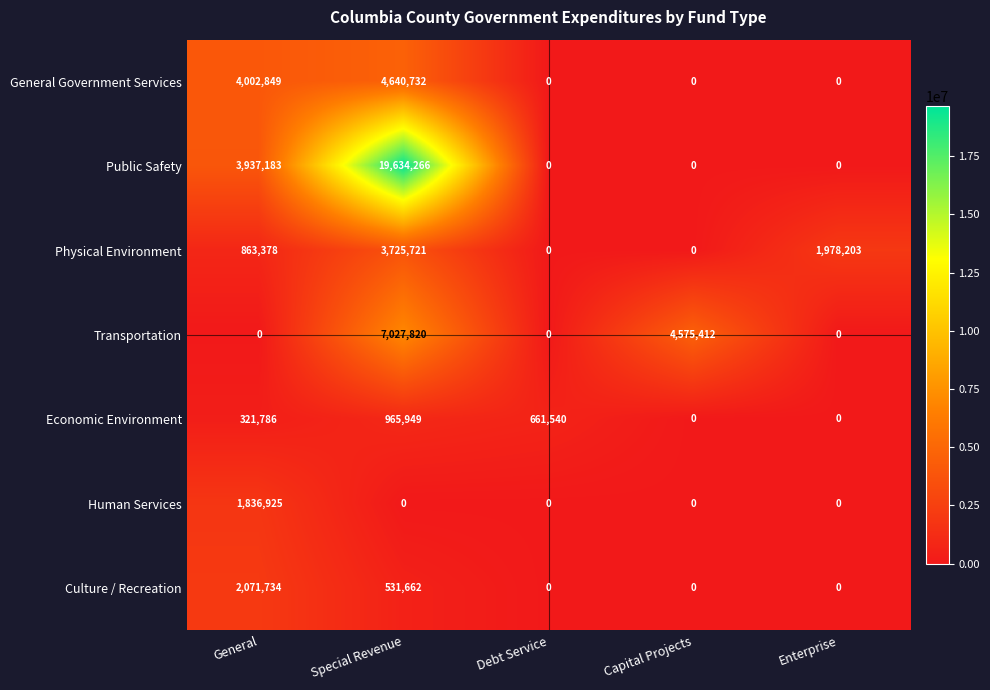

What is the average value of the Human Services series?

367385